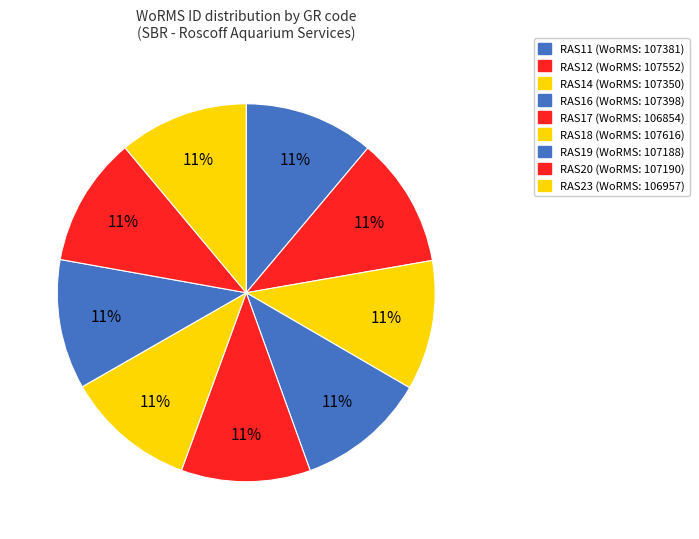

How many segments does this pie chart have?

9